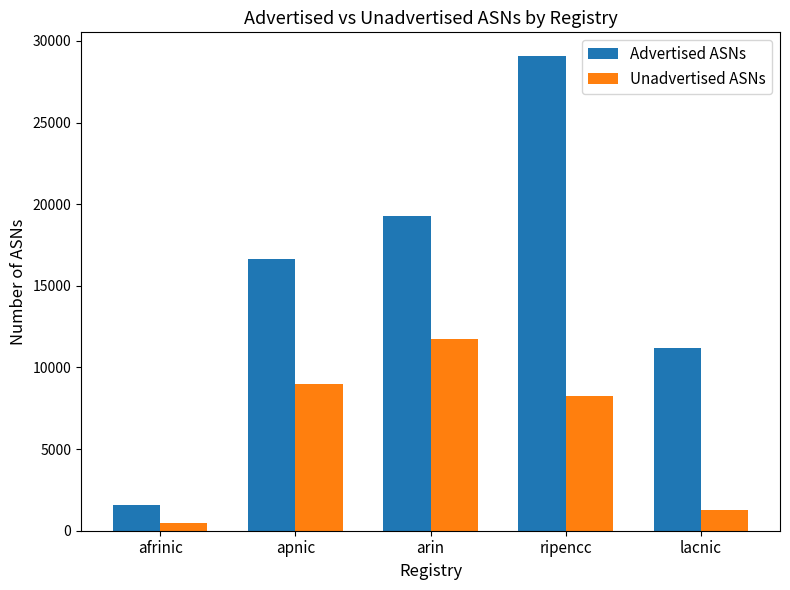

List the series in order of their overall mean, lowest first.

Unadvertised ASNs, Advertised ASNs